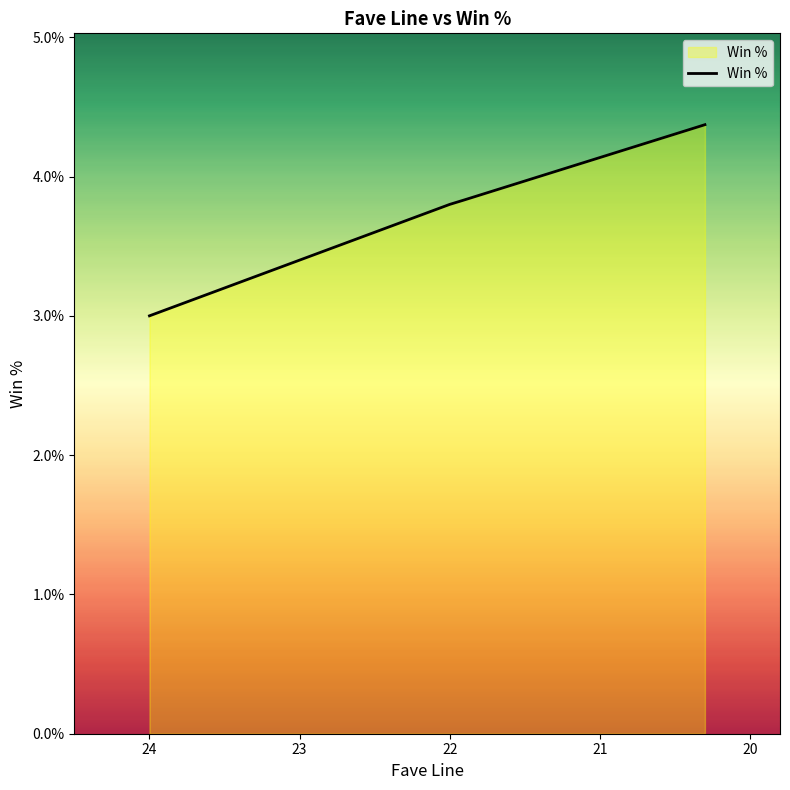

Does the chart display data point markers on the line(s)?

No